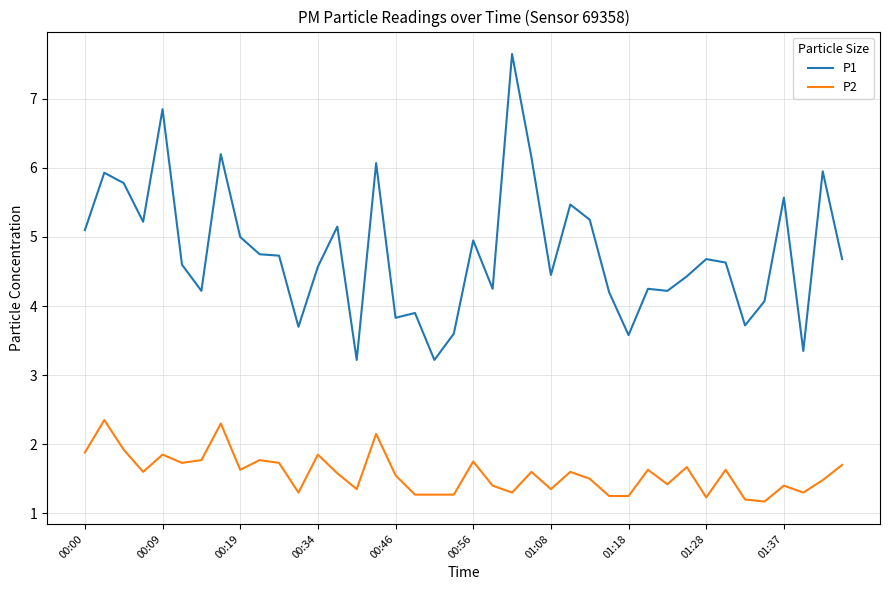

What is the maximum value for P1?

7.7